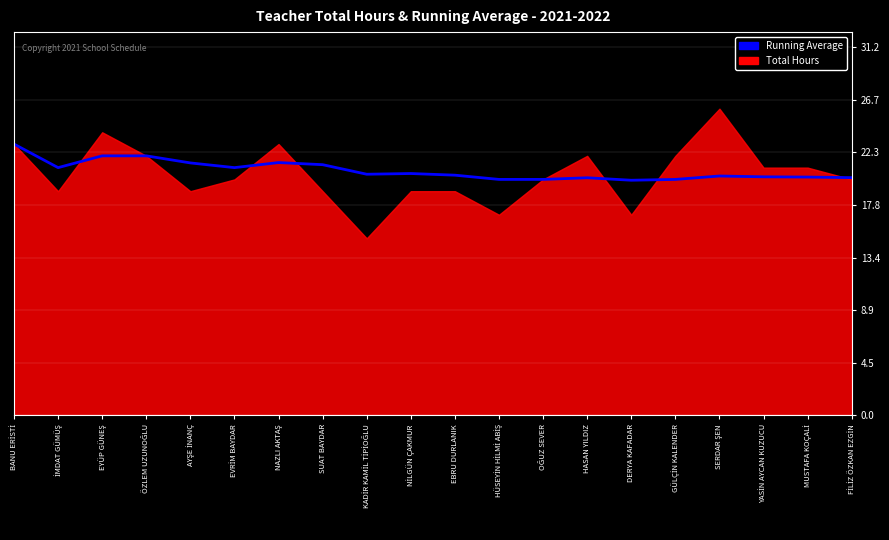

What is the average value?

20.8